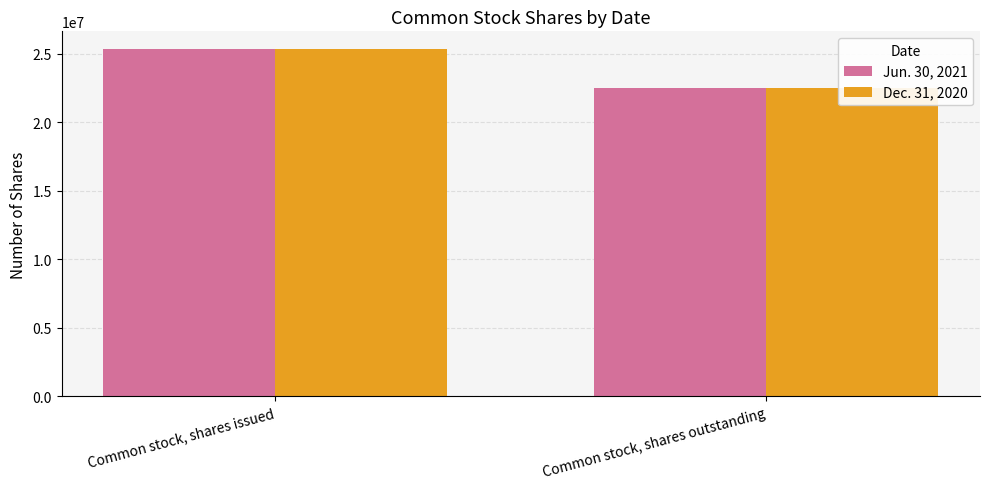

What is the difference between the maximum and minimum values in the Jun. 30, 2021 series?

2836907